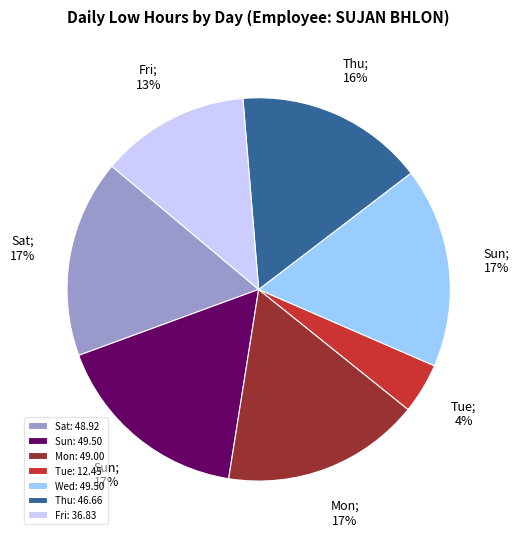

Approximately how many times larger is the value at Mon: 49.00 compared to Wed: 49.50?

1.0